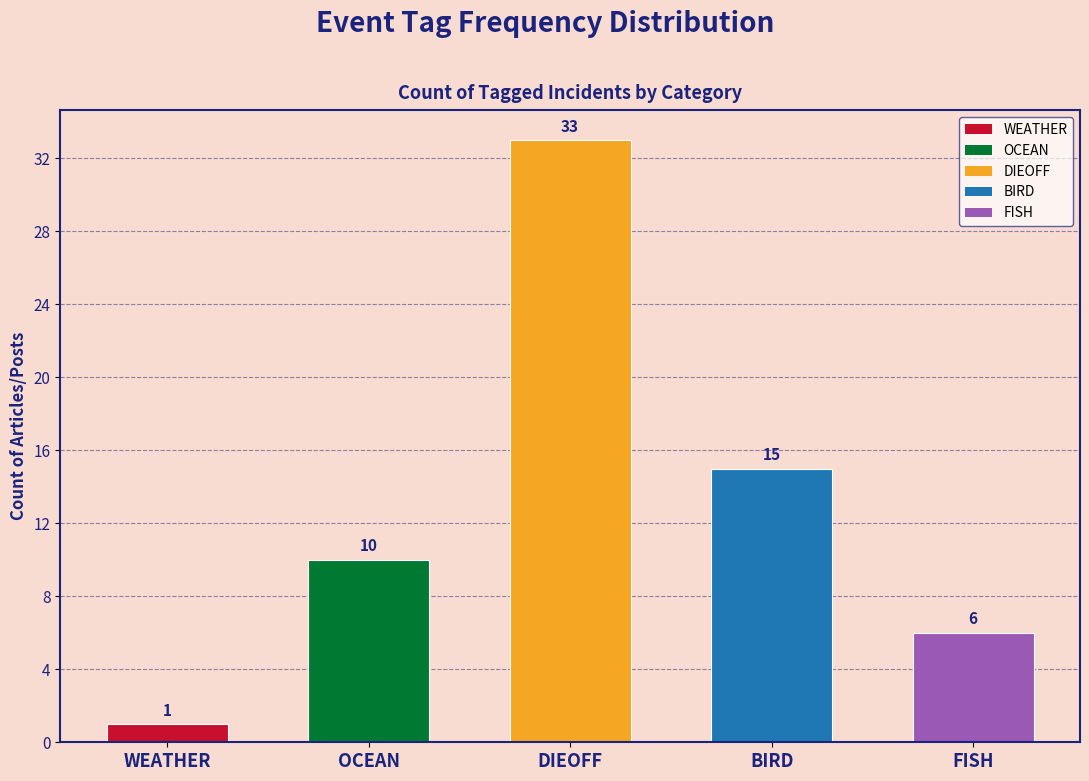

Reading left to right, transcribe all the data shown in this chart.

1	10	33	15	6